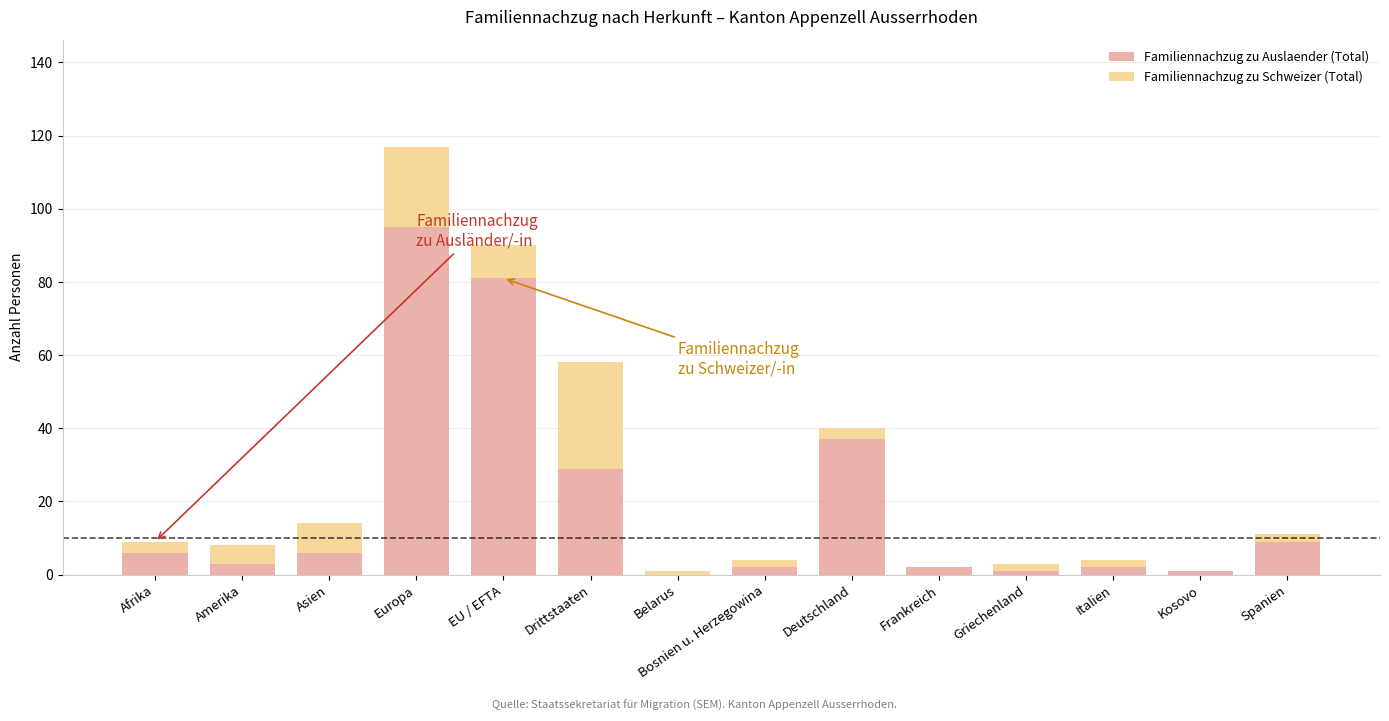

At which category is the sum across all series the highest?

Europa